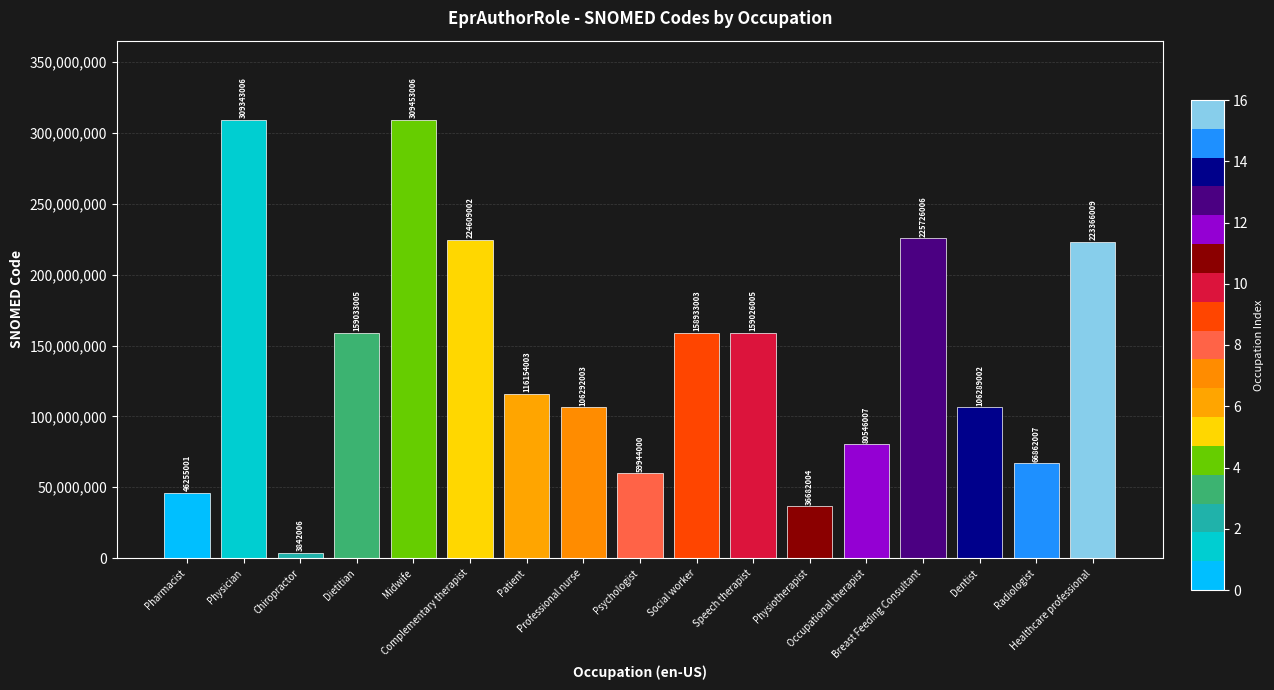

Reading right to left, transcribe all the data shown in this chart.

223366009	66862007	106289002	225726006	80546007	36682004	159026005	158933003	59944000	106292003	116154003	224609002	309453006	159033005	3842006	309343006	46255001